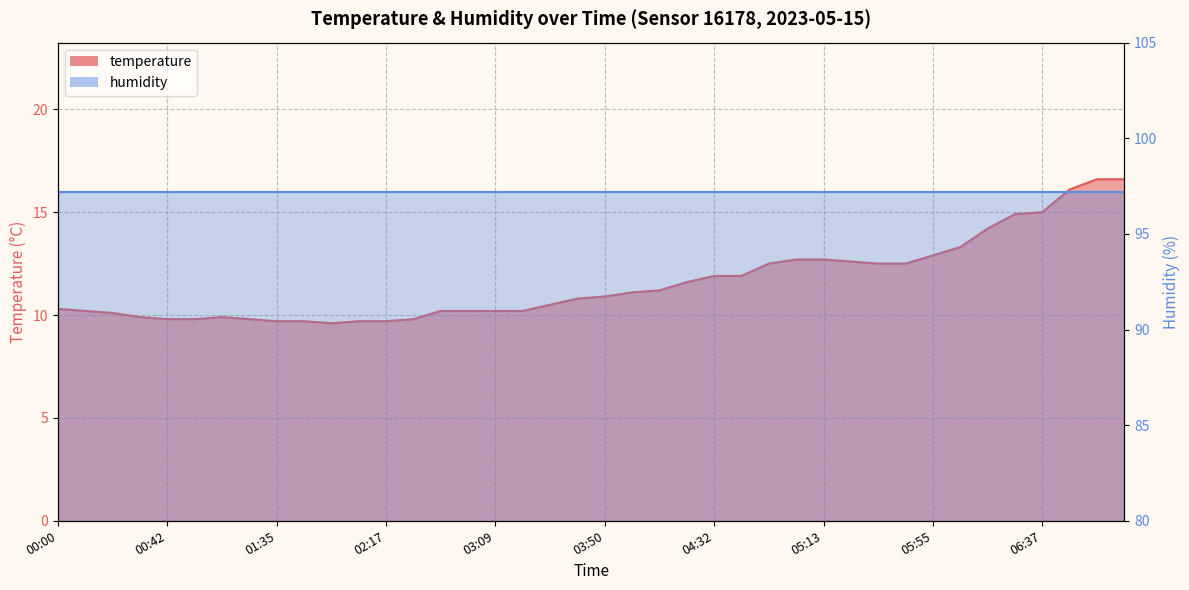

List the labels in order of value, smallest first.

01:55, 01:35, 01:45, 02:06, 02:17, 00:42, 00:52, 01:13, 02:27, 00:31, 01:03, 00:21, 00:11, 02:48, 02:59, 03:09, 03:19, 00:00, 03:30, 03:40, 03:50, 04:01, 04:11, 04:22, 04:32, 04:42, 04:53, 05:34, 05:44, 05:24, 05:03, 05:13, 05:55, 06:05, 06:16, 06:26, 06:37, 06:47, 06:57, 07:19